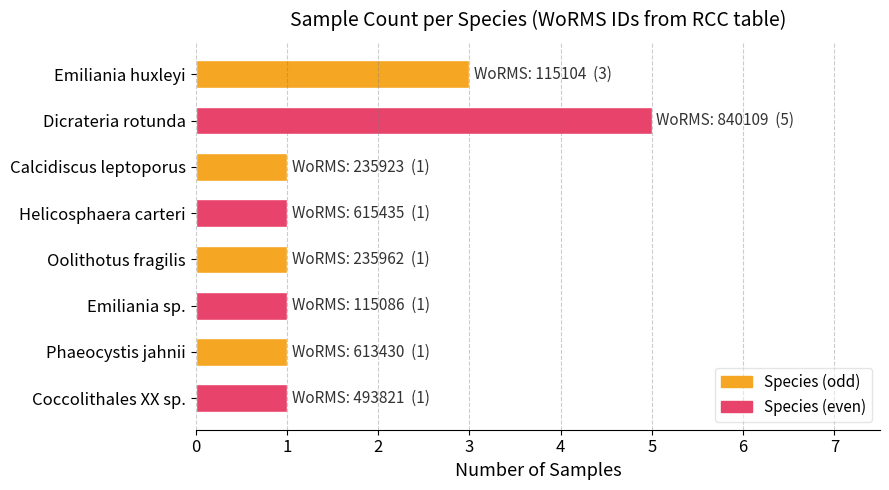

What is the value of the 8th bar from the top?

1